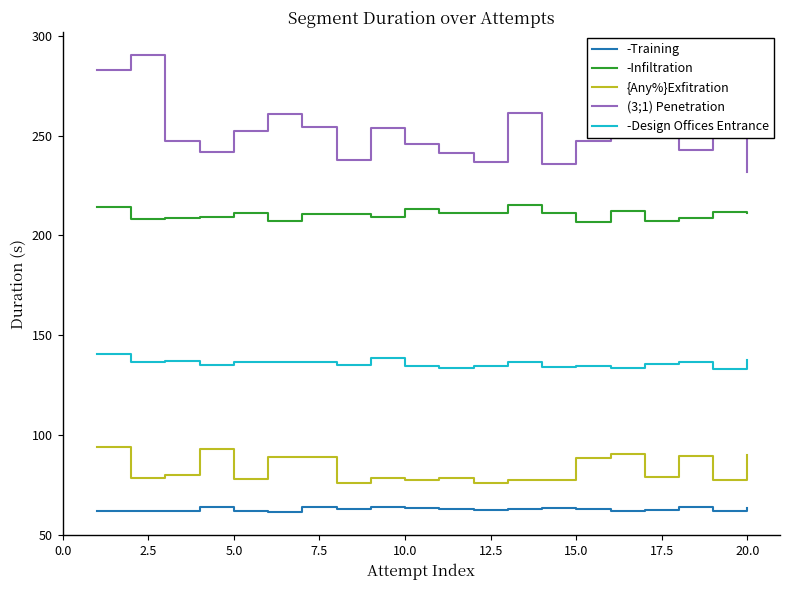

What is the greatest value displayed?

290.5